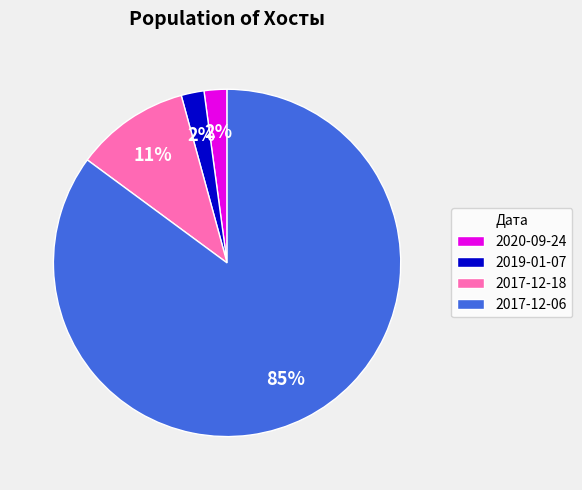

Combined, do 2020-09-24 and 2017-12-06 account for over 50%?

Yes